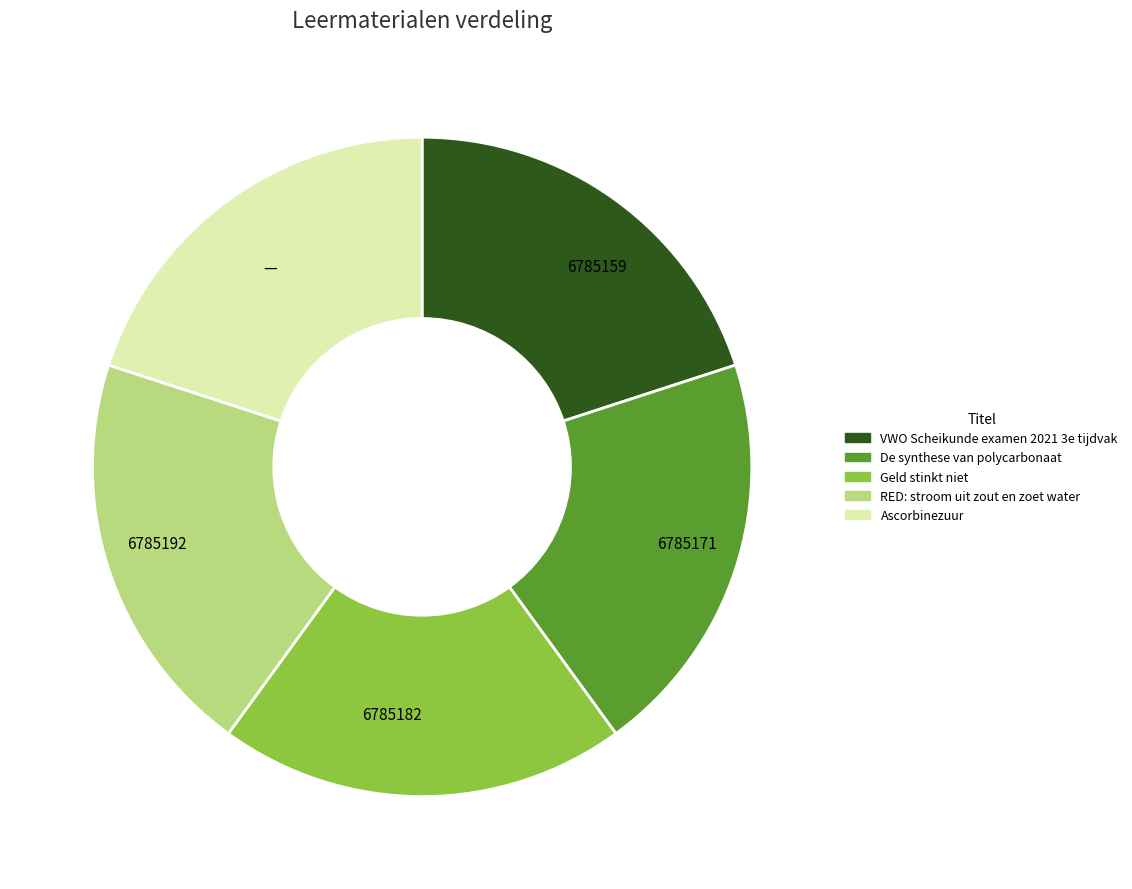

Is the sum of VWO Scheikunde examen 2021 3e tijdvak and Geld stinkt niet greater than half?

No